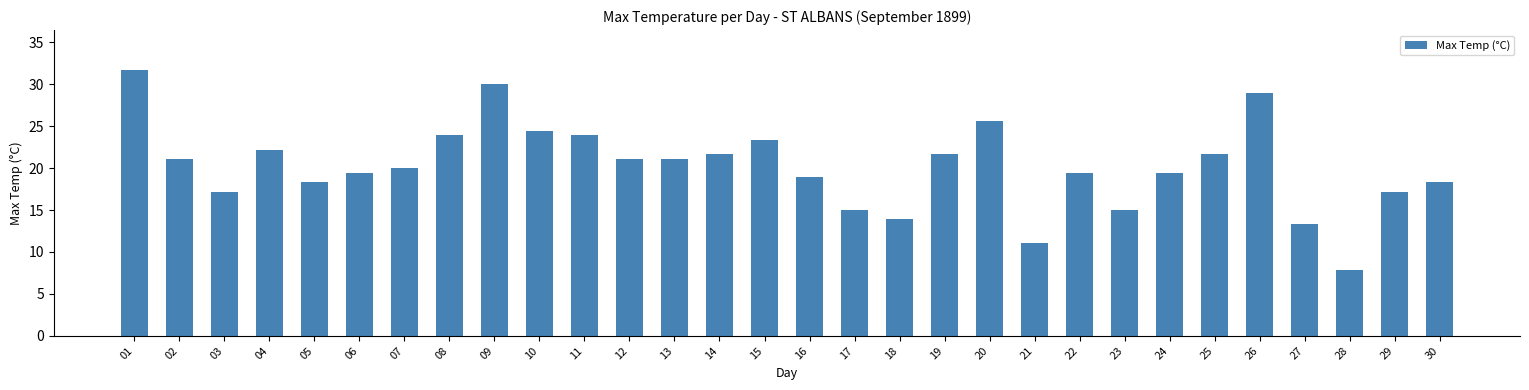

What is the value of the 24th bar from the left?

19.4